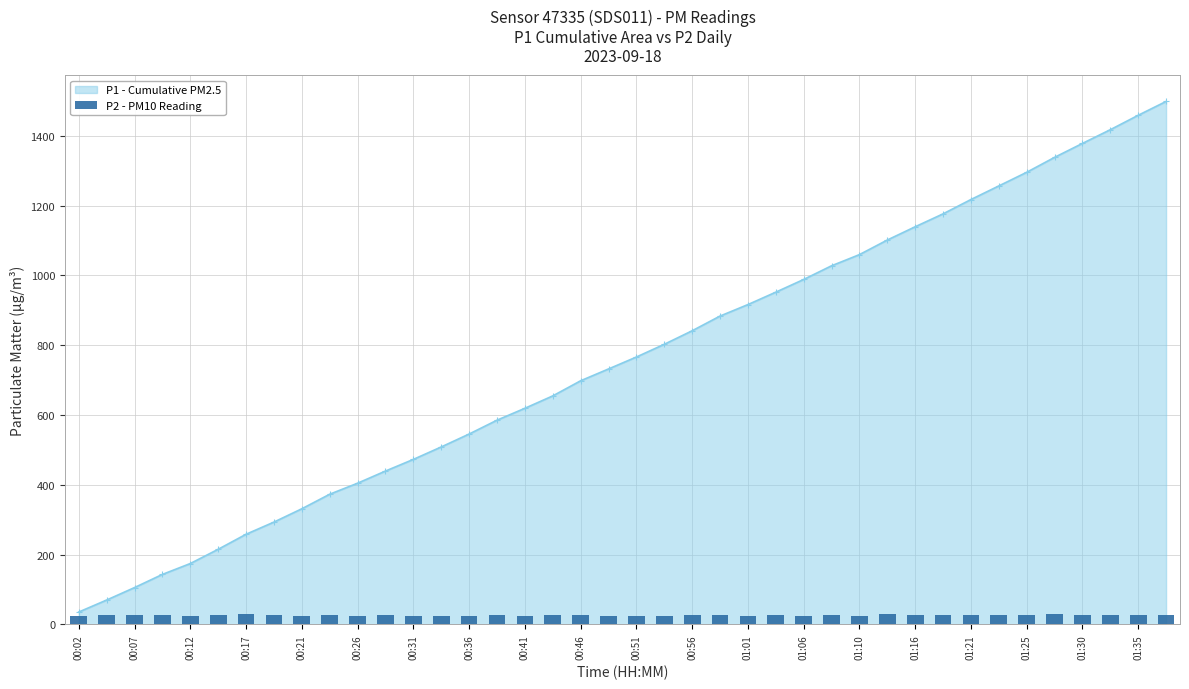

The value of P1 - Cumulative PM2.5 at 01:25 is 1295.5. True or false?

True